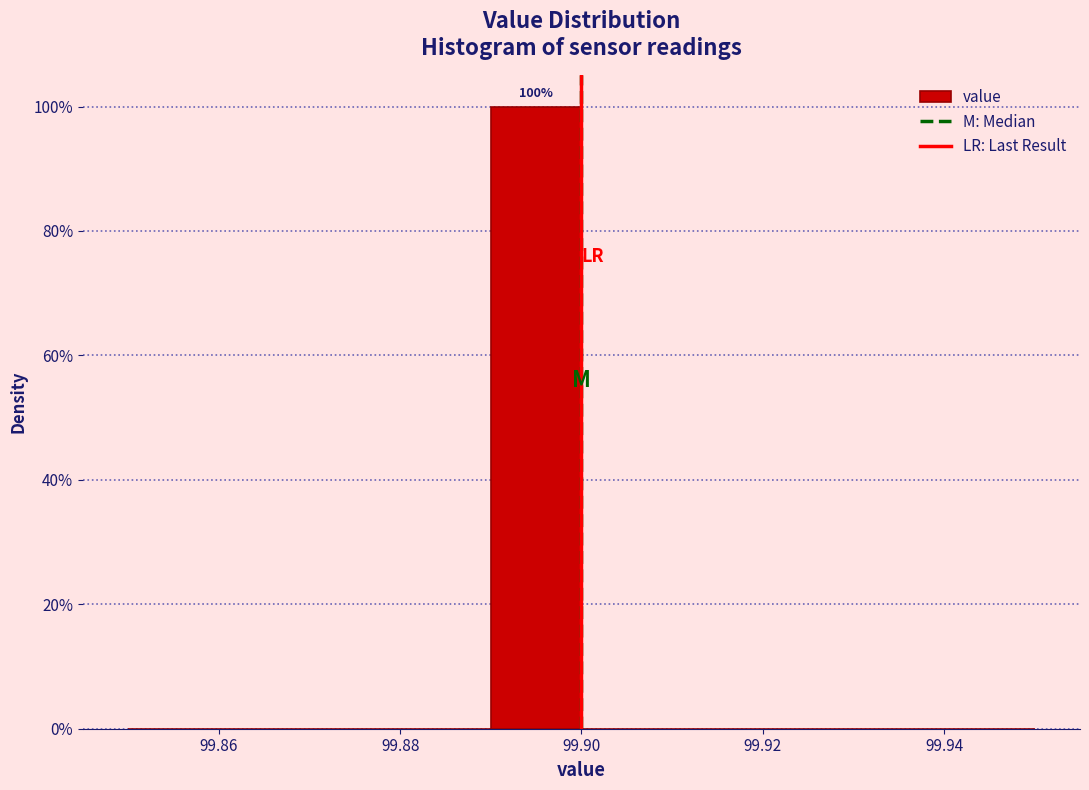

Over which range of the x-axis is the bar tallest?

99.89 to 99.90